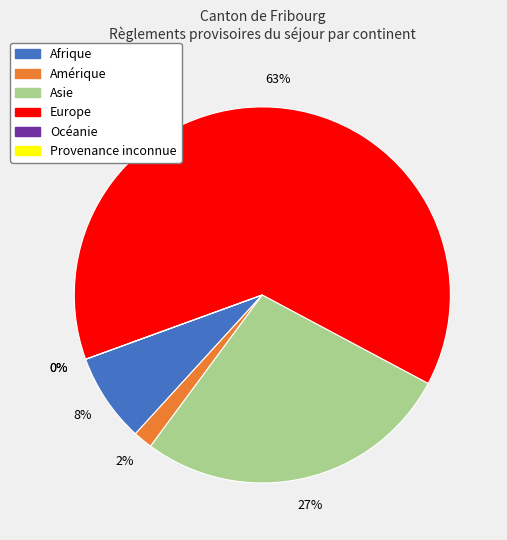

Approximately how many times larger is the value at Afrique compared to Europe?

0.1